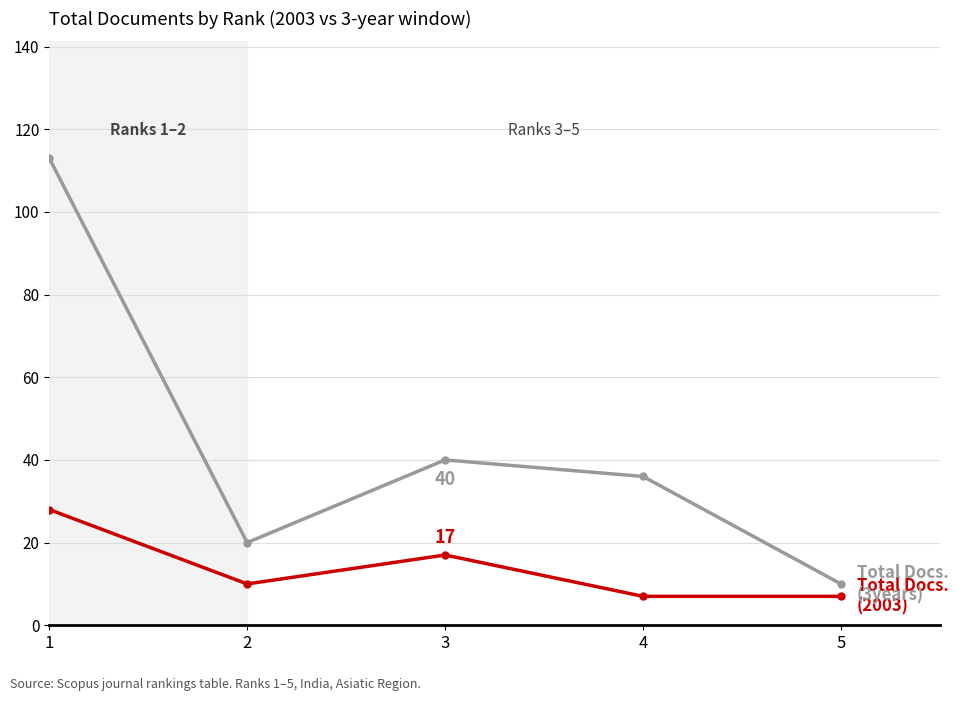

What is the spread (max minus min) of values at 3?

23